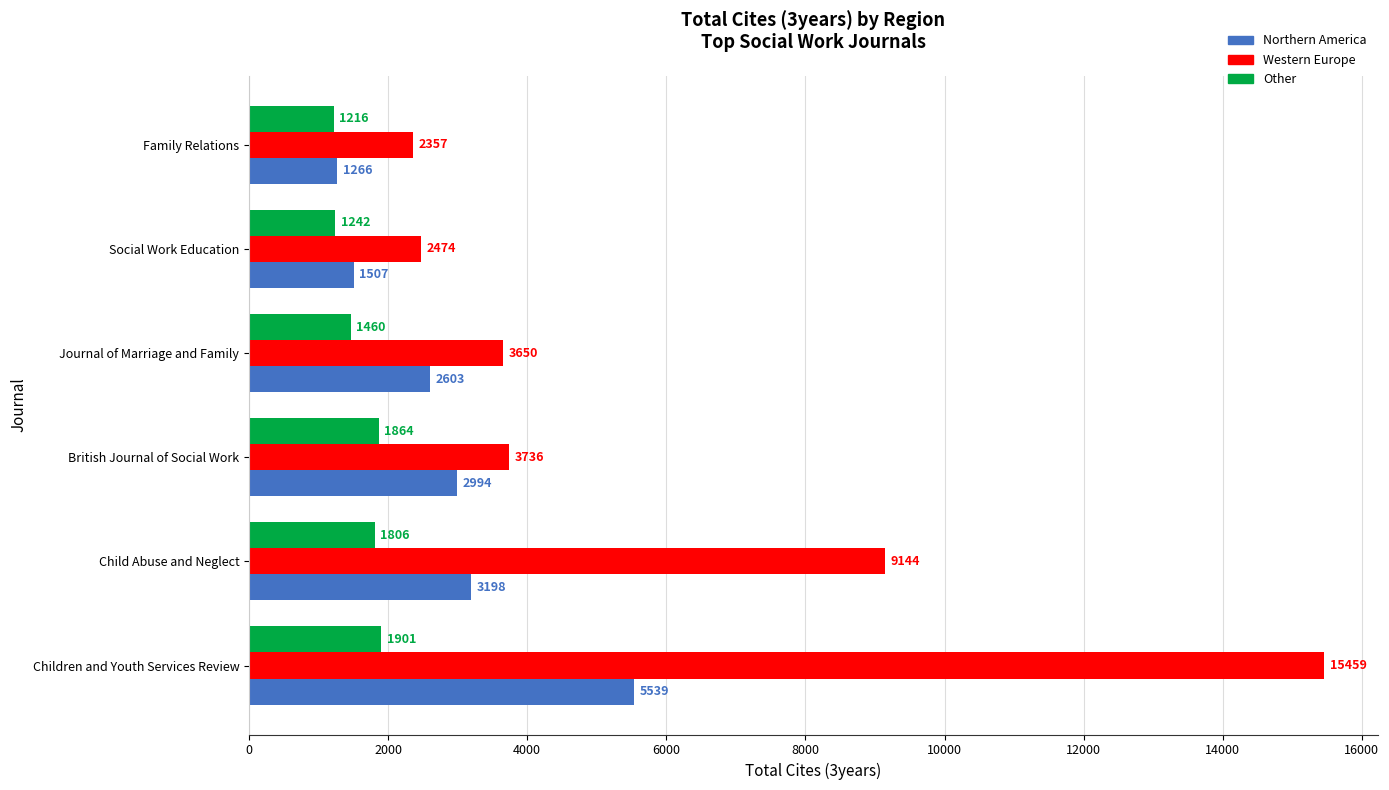

What is the sum of all Western Europe values?

36820